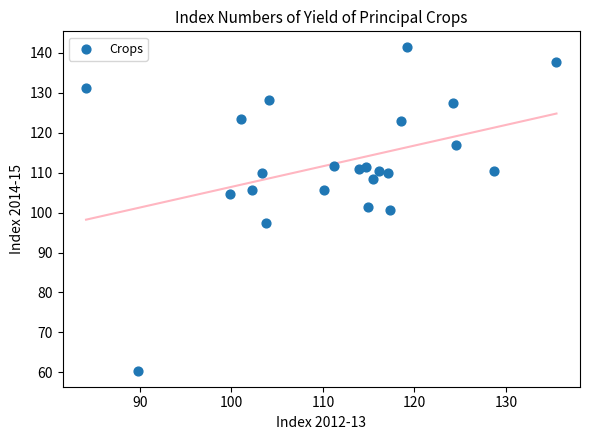

What is the range of X values (max minus min)?

51.4